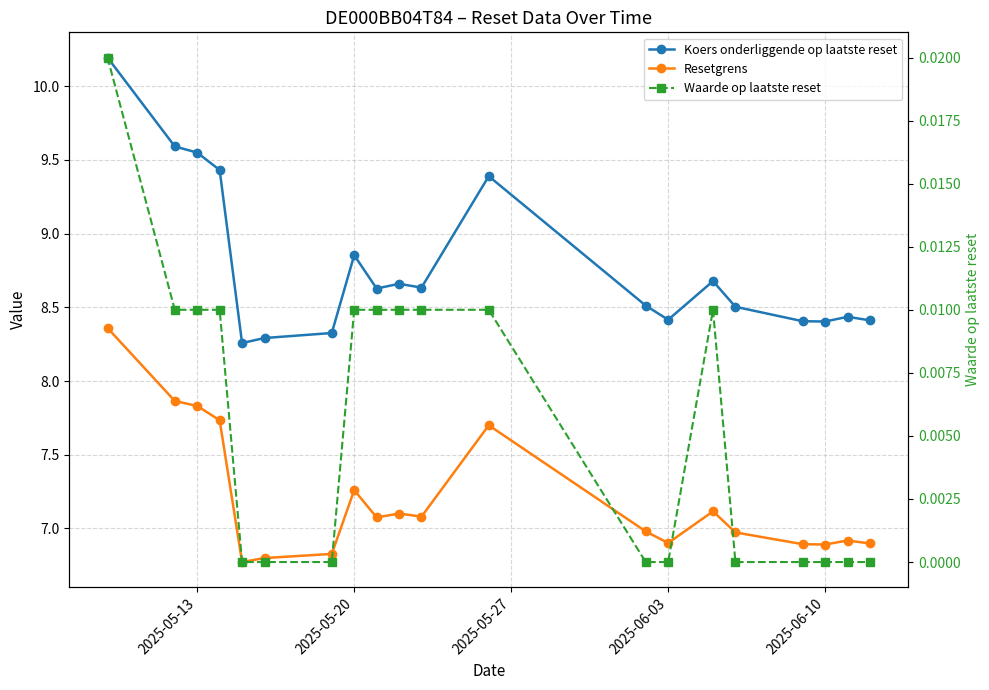

What is the difference between the second highest and second lowest values in the Koers onderliggende op laatste reset series?

1.3